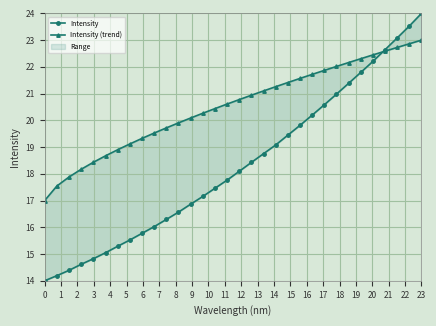

What is the sum of all Intensity (trend) values?

656.3